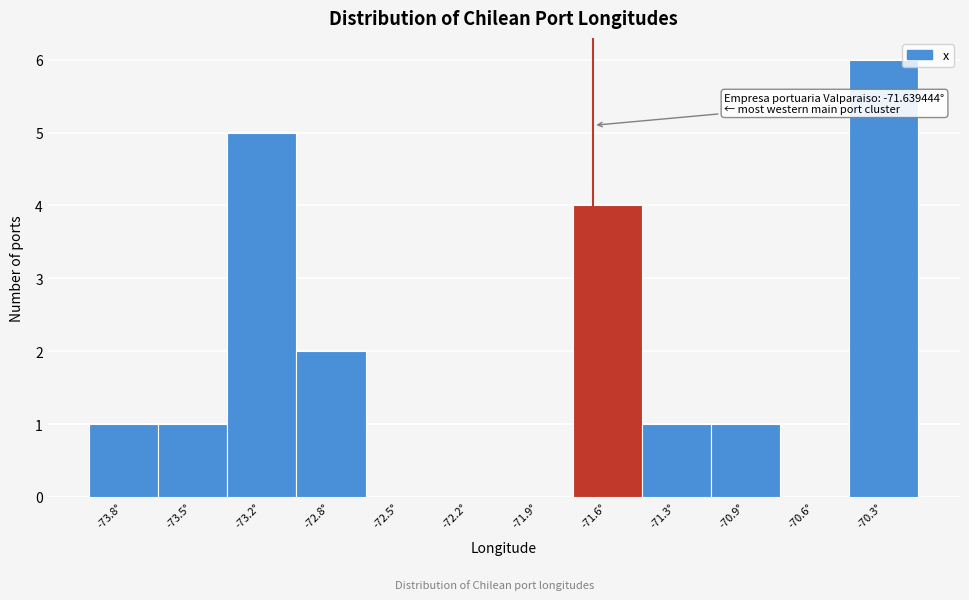

Reading right to left, extract all data points from this chart.

-70.3°=6	-70.6°=0	-70.9°=1	-71.3°=1	-71.6°=4	-71.9°=0	-72.2°=0	-72.5°=0	-72.8°=2	-73.2°=5	-73.5°=1	-73.8°=1